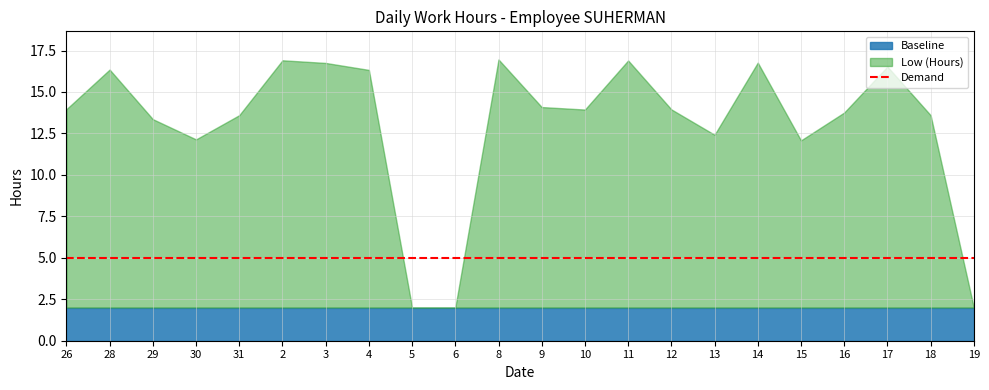

Which has a higher value, 28 or 18?

28